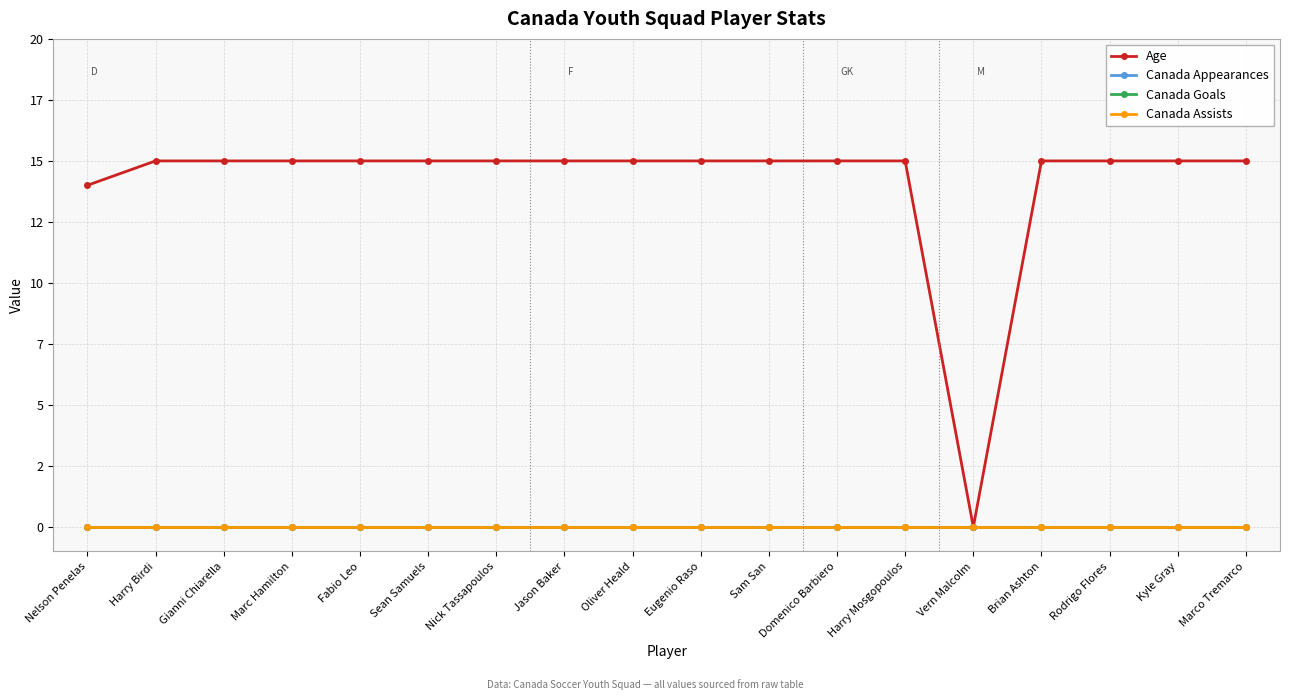

Rank the categories by Canada Assists value from lowest to highest.

Nelson Penelas, Harry Birdi, Gianni Chiarella, Marc Hamilton, Fabio Leo, Sean Samuels, Nick Tassapoulos, Jason Baker, Oliver Heald, Eugenio Raso, Sam San, Domenico Barbiero, Harry Mosgopoulos, Vern Malcolm, Brian Ashton, Rodrigo Flores, Kyle Gray, Marco Tremarco